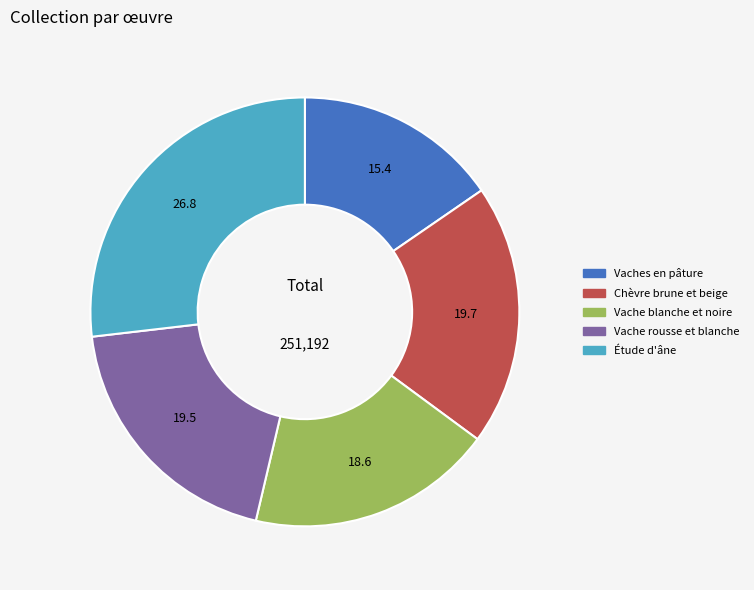

Does any single category account for the majority?

No